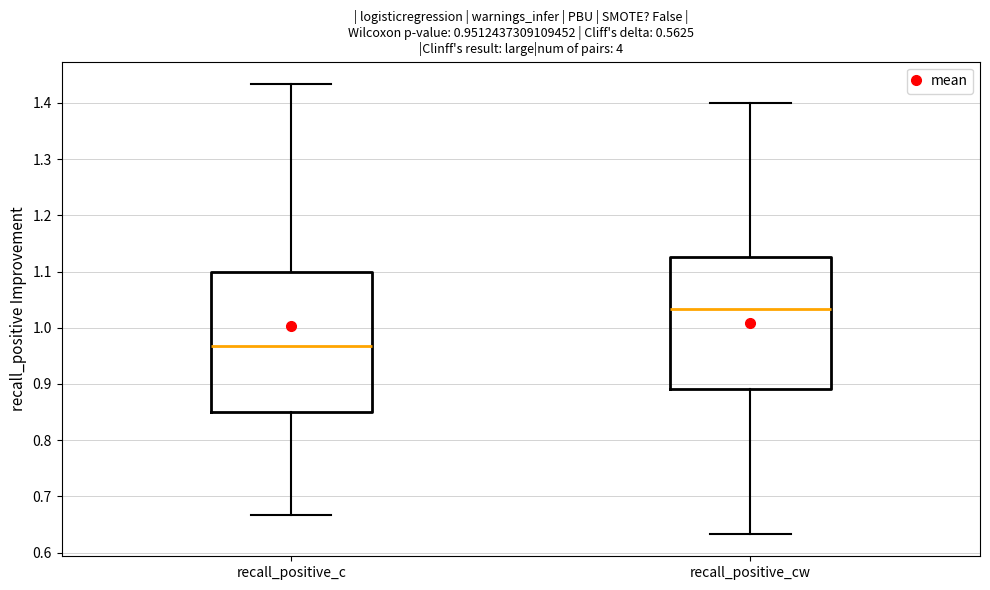

Comparing the boxes themselves (not the whiskers), which one is the tallest?

recall_positive_c